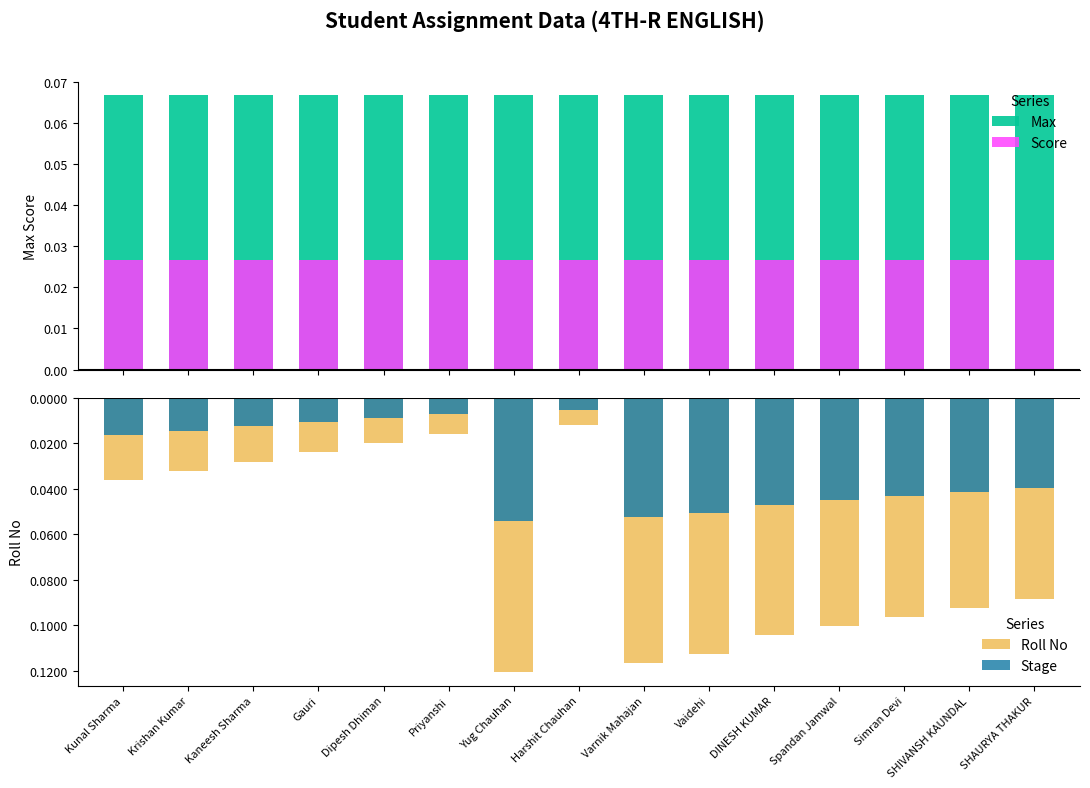

How many data points does each series have?

15